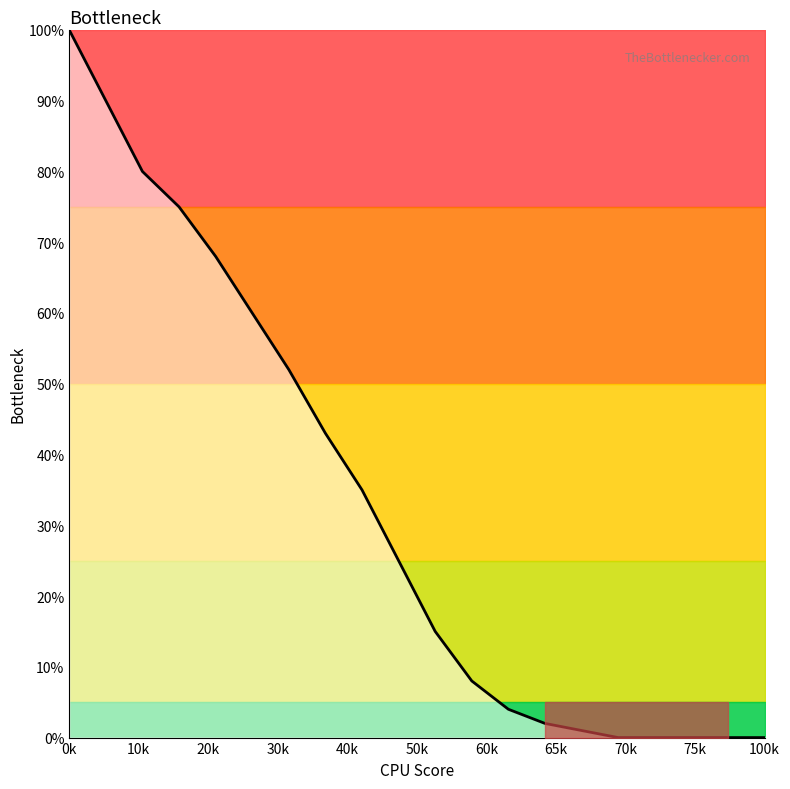

Which has a higher value, 40k or 11?

40k